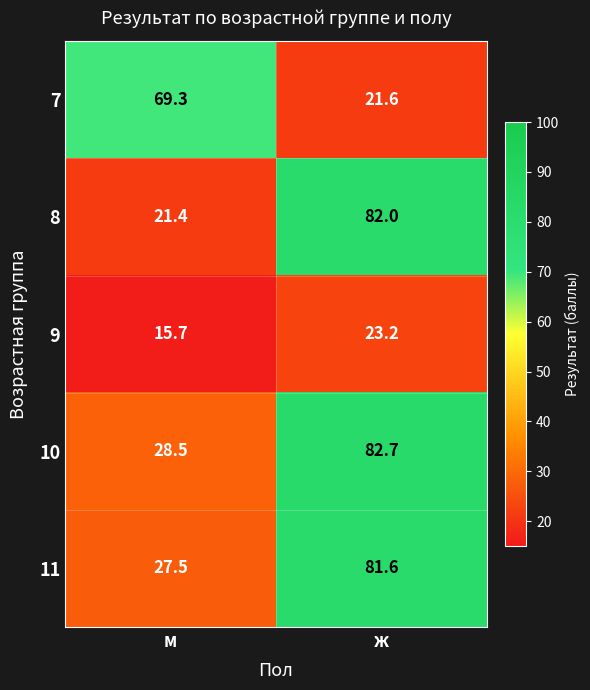

Which series changed the most between м and ж?

8